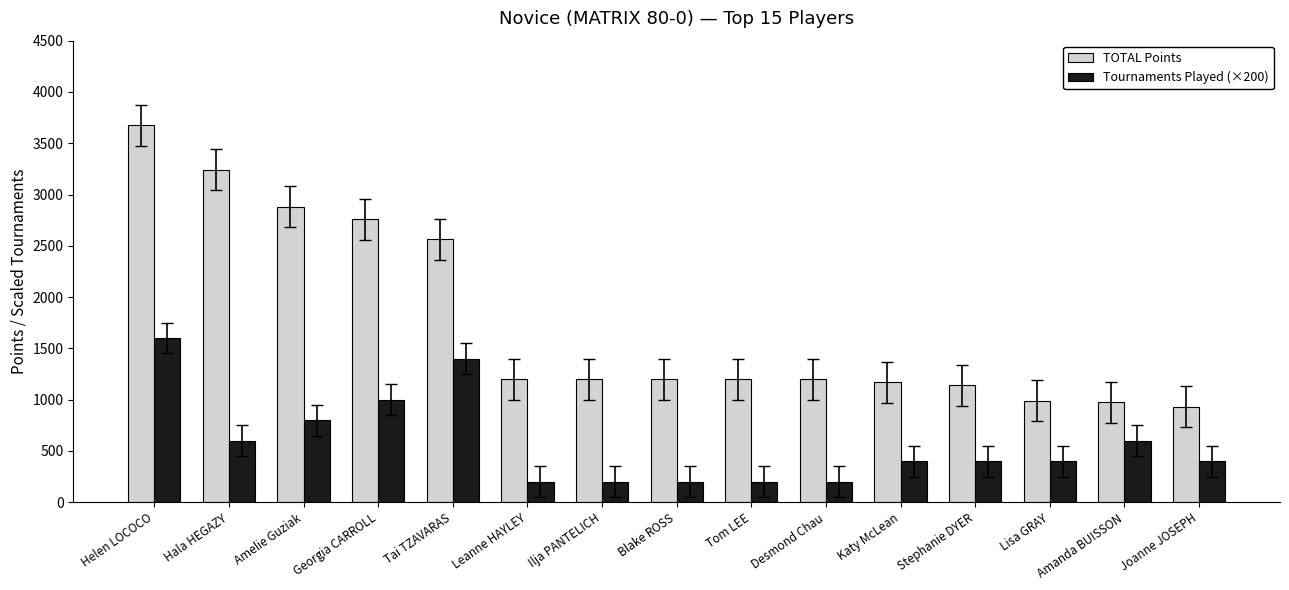

List the series in order of their overall mean, lowest first.

Tournaments Played (×200), TOTAL Points